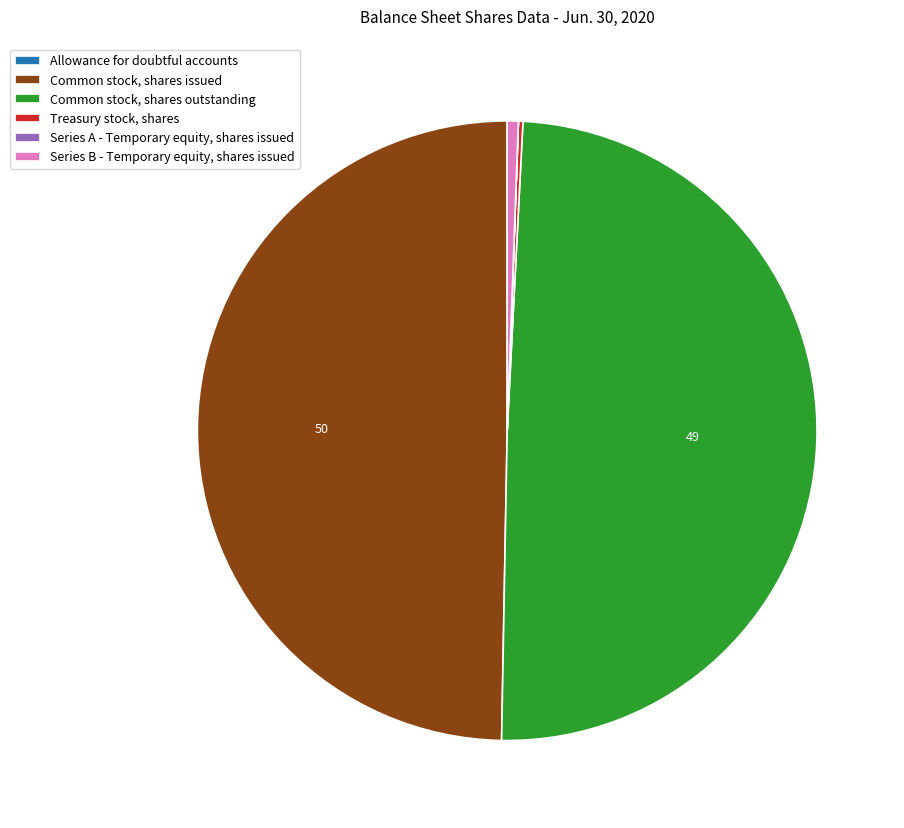

Does Common stock, shares outstanding account for over 50% of the chart?

No